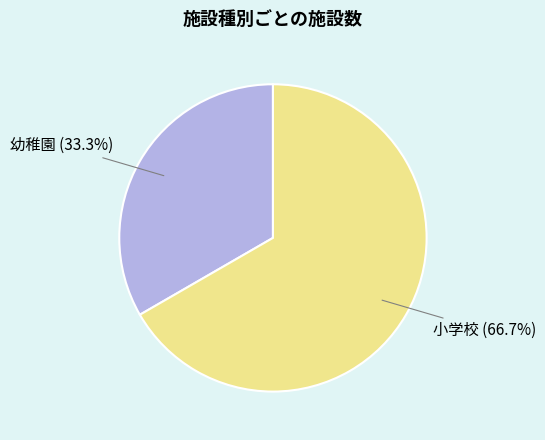

Which slice is the largest?

小学校